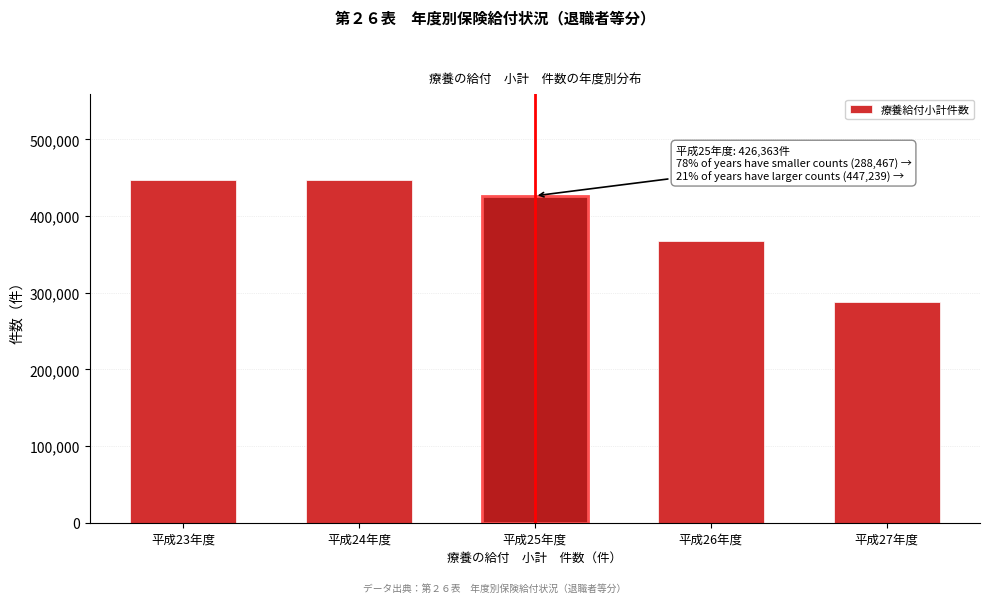

What is the sum of the values at 平成27年度 and 平成23年度?

735706